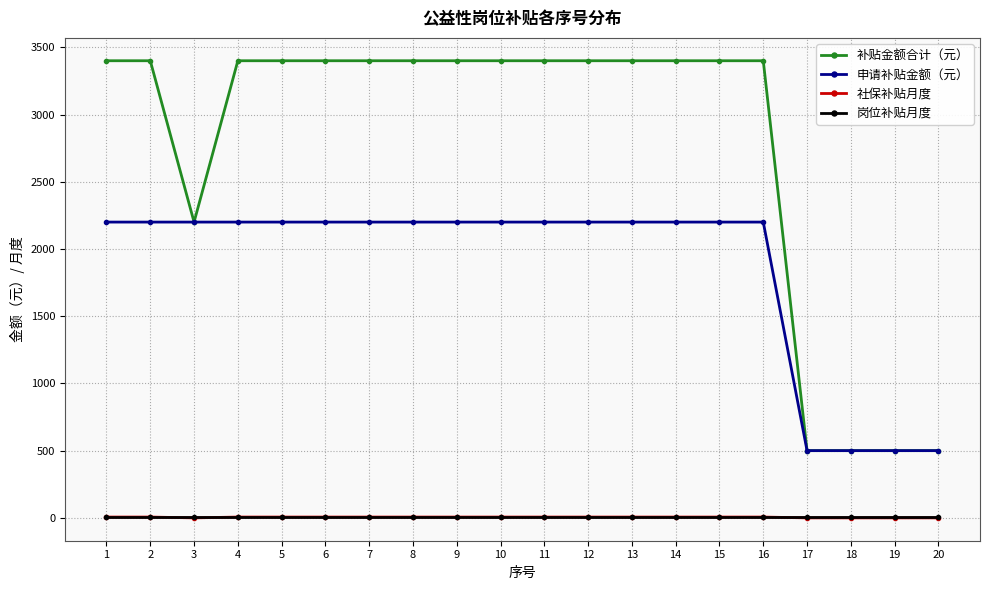

How many distinct data groups are displayed?

4